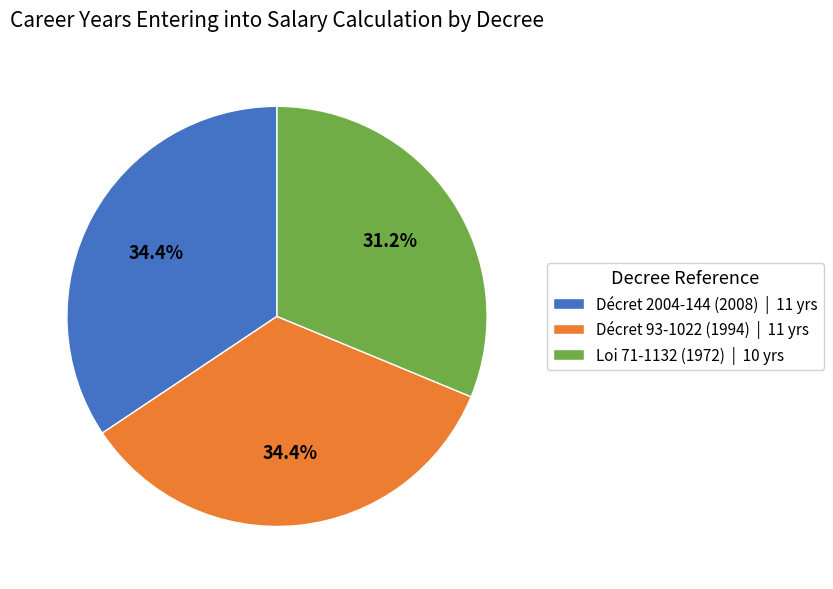

Do Décret 2004-144 (2008) | 11 yrs and Loi 71-1132 (1972) | 10 yrs together represent more than half of the pie?

Yes